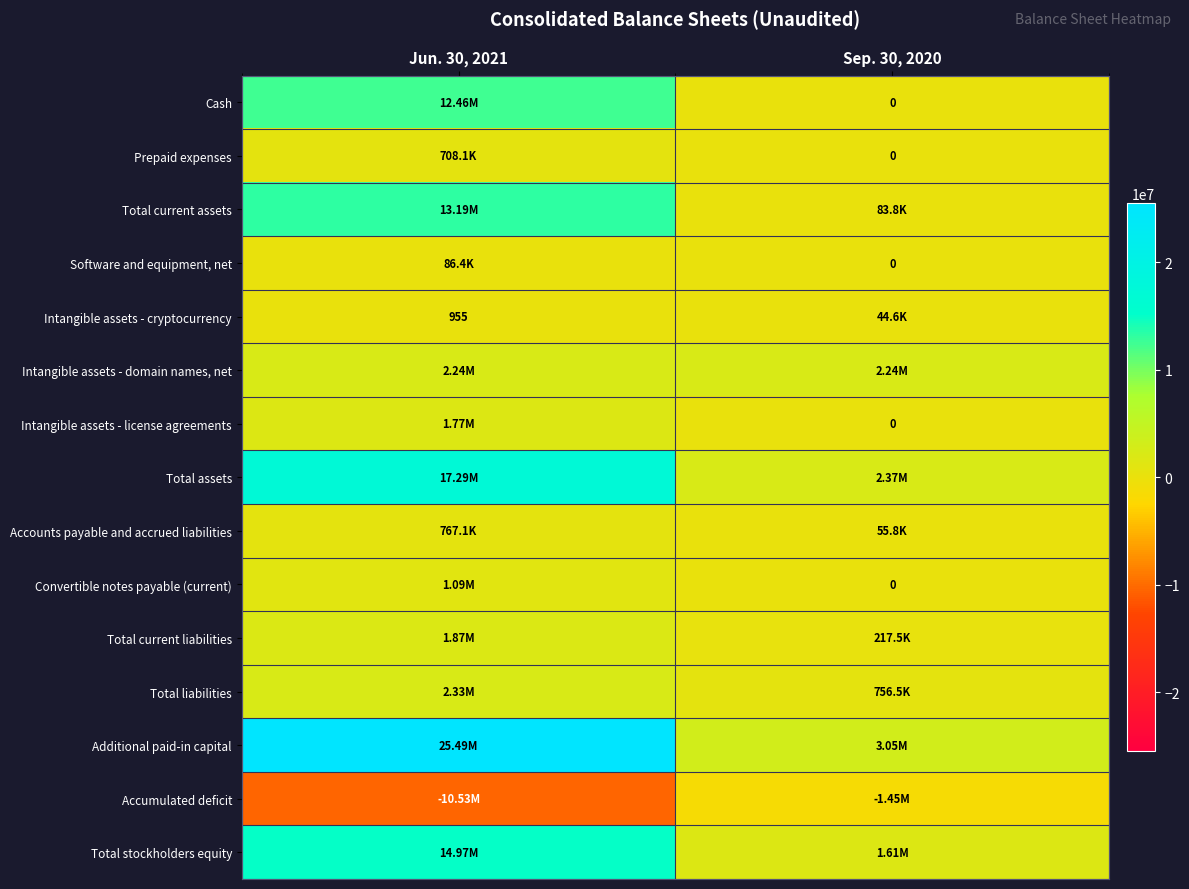

What is the smallest value displayed?

-10533528